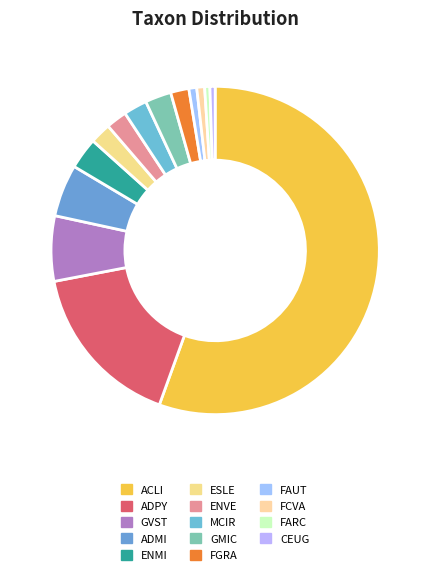

Count the number of slices in the pie.

14